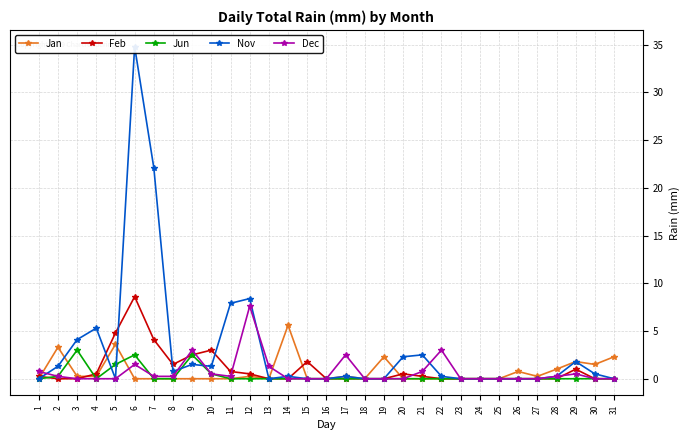

Rank the series by their maximum value, from highest to lowest.

Nov, Feb, Dec, Jan, Jun